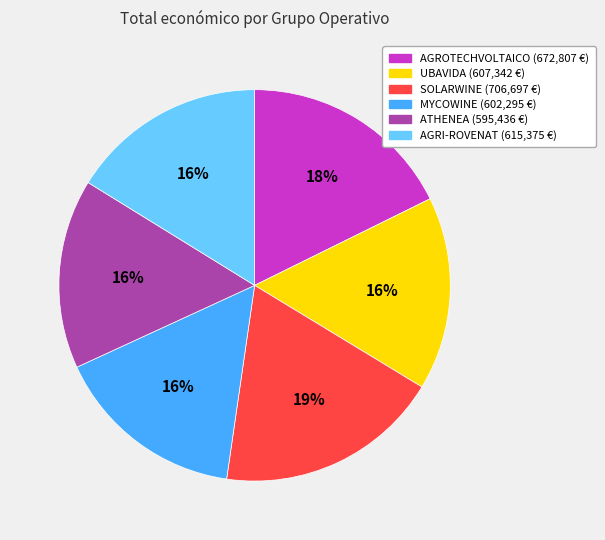

To the nearest percent, what is the average slice percentage?

17%